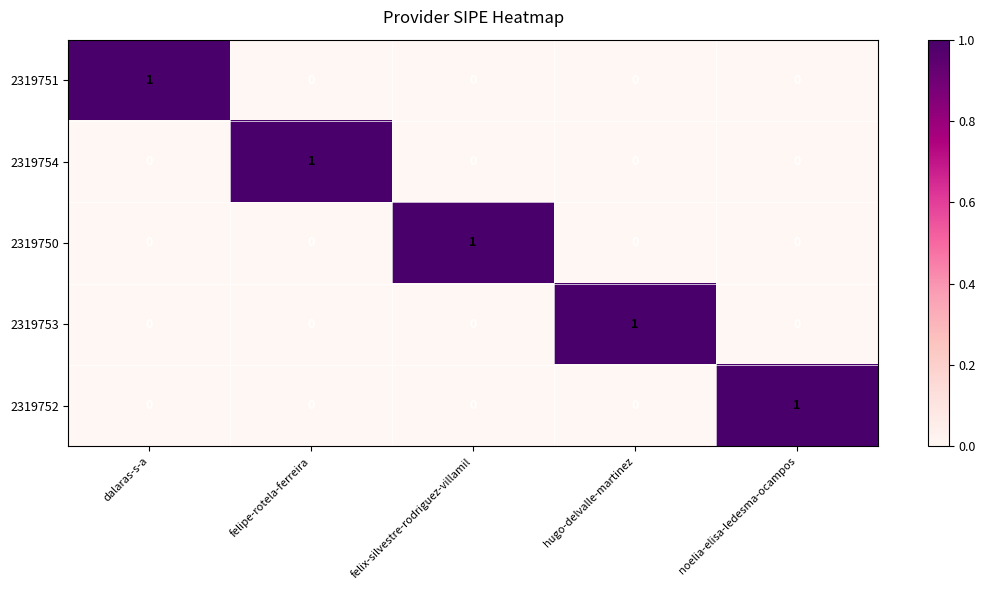

The value of 2319753 at noelia-elisa-ledesma-ocampos is 0. True or false?

True